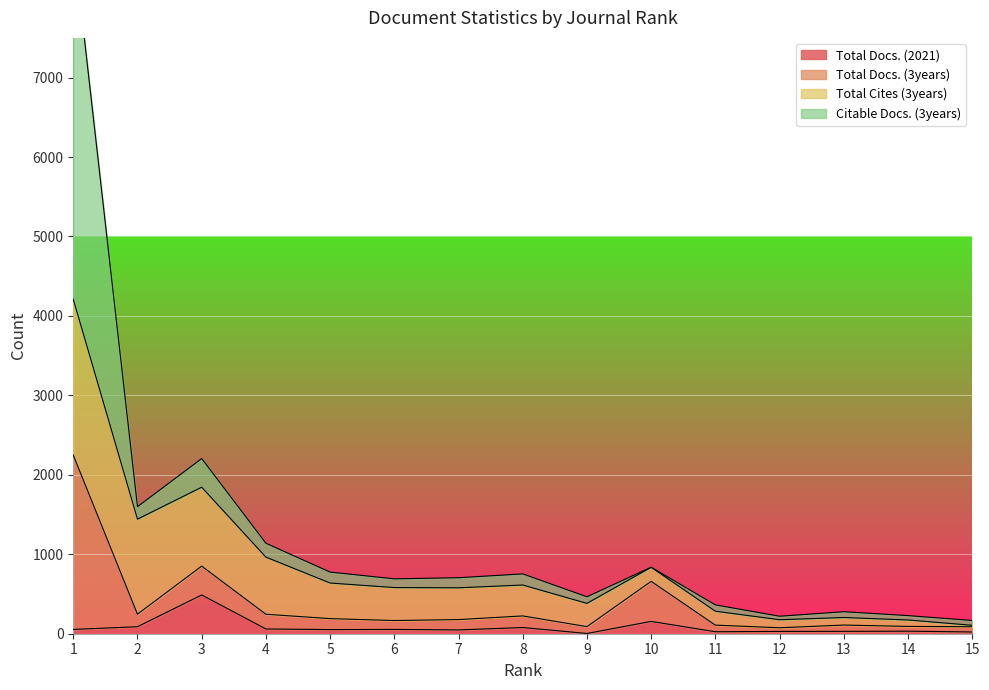

The value of Citable Docs. (3years) at 4 is 298. True or false?

False